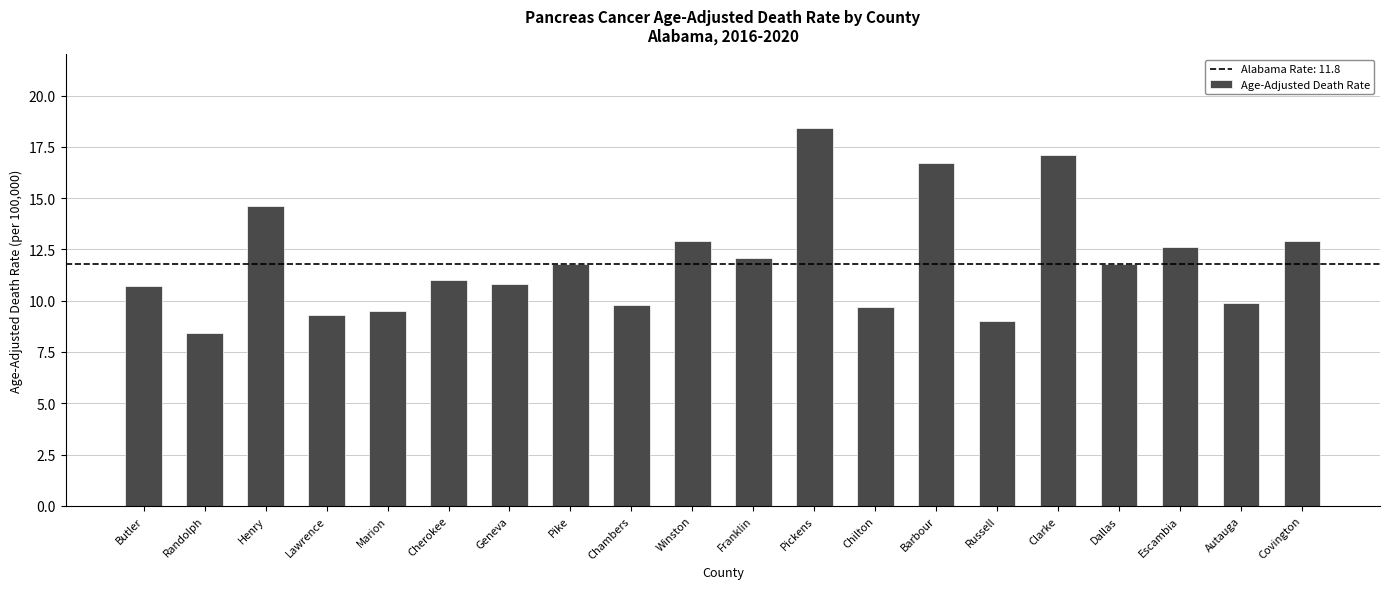

What is the approximate value at Geneva?

10.8